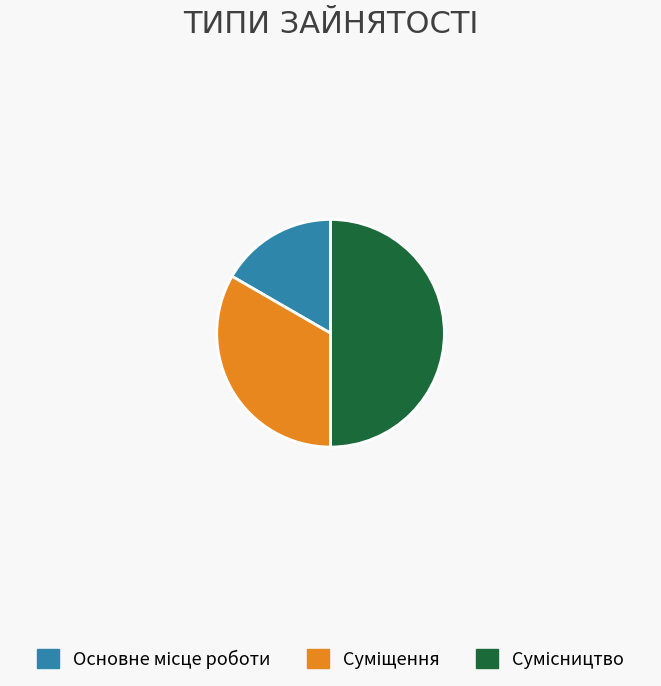

To the nearest percent, what portion does Сумісництво represent?

50%